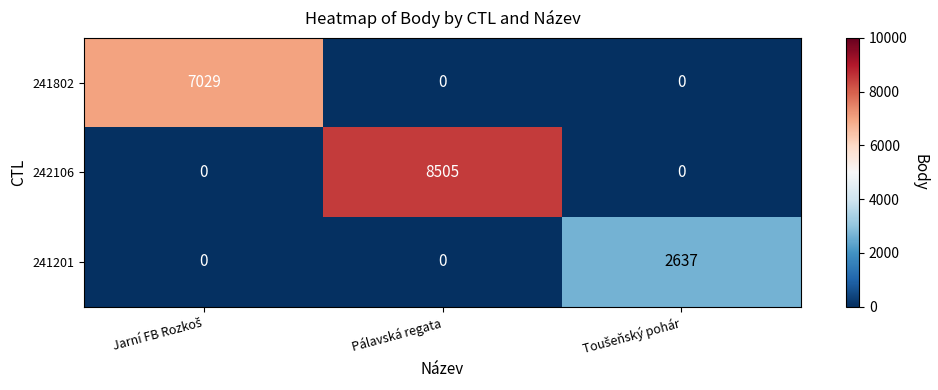

Reading right to left, transcribe all the data shown in this chart.

241802: 0	0	7029
242106: 0	8505	0
241201: 2637	0	0